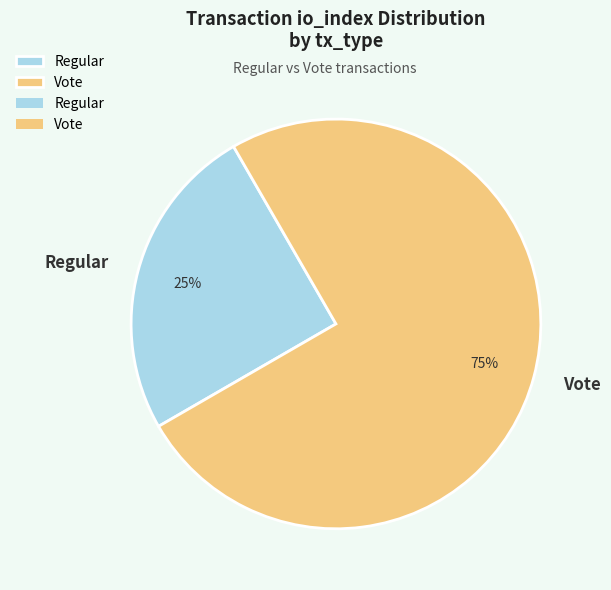

Count the number of slices in the pie.

2